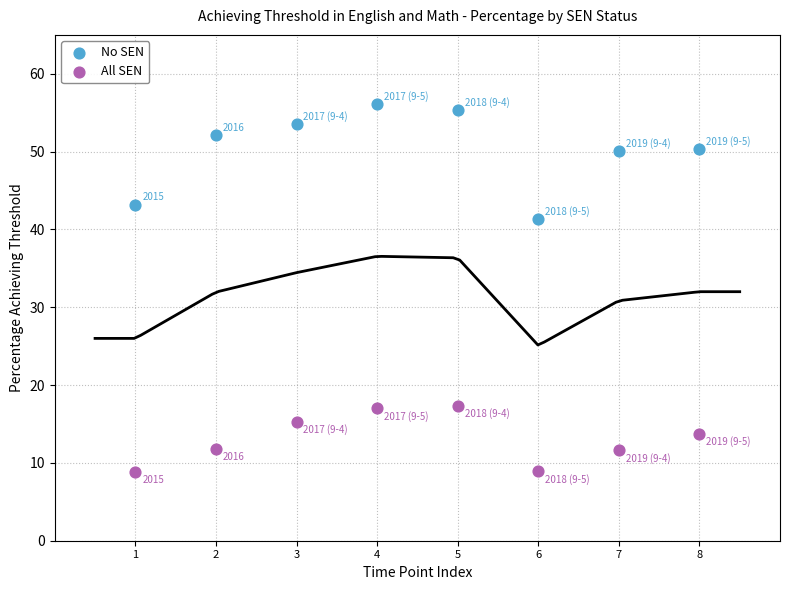

Across all series, what Y value is closest to 32?

41.3